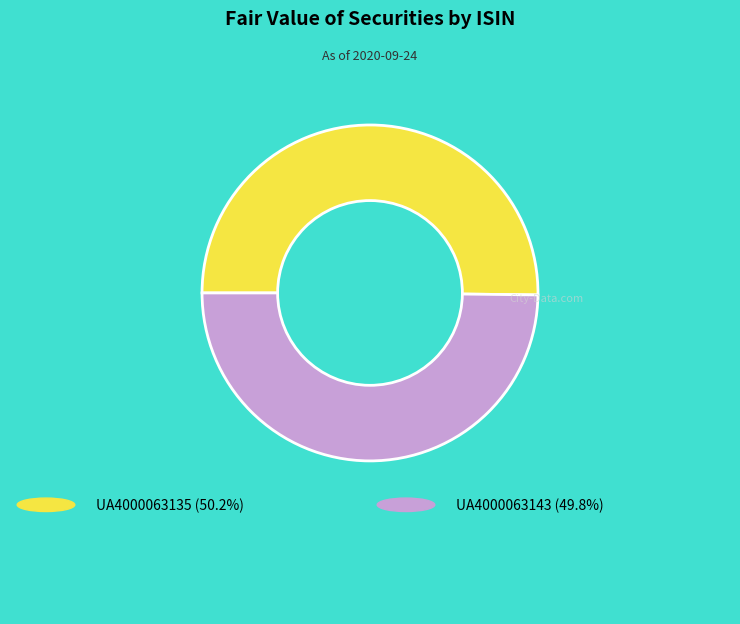

How many slices are in this pie chart?

2